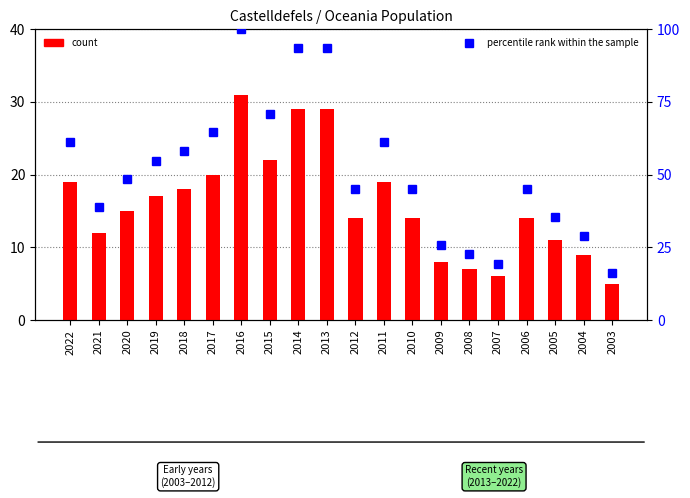

At which label does percentile rank within the sample first exceed 48?

2022